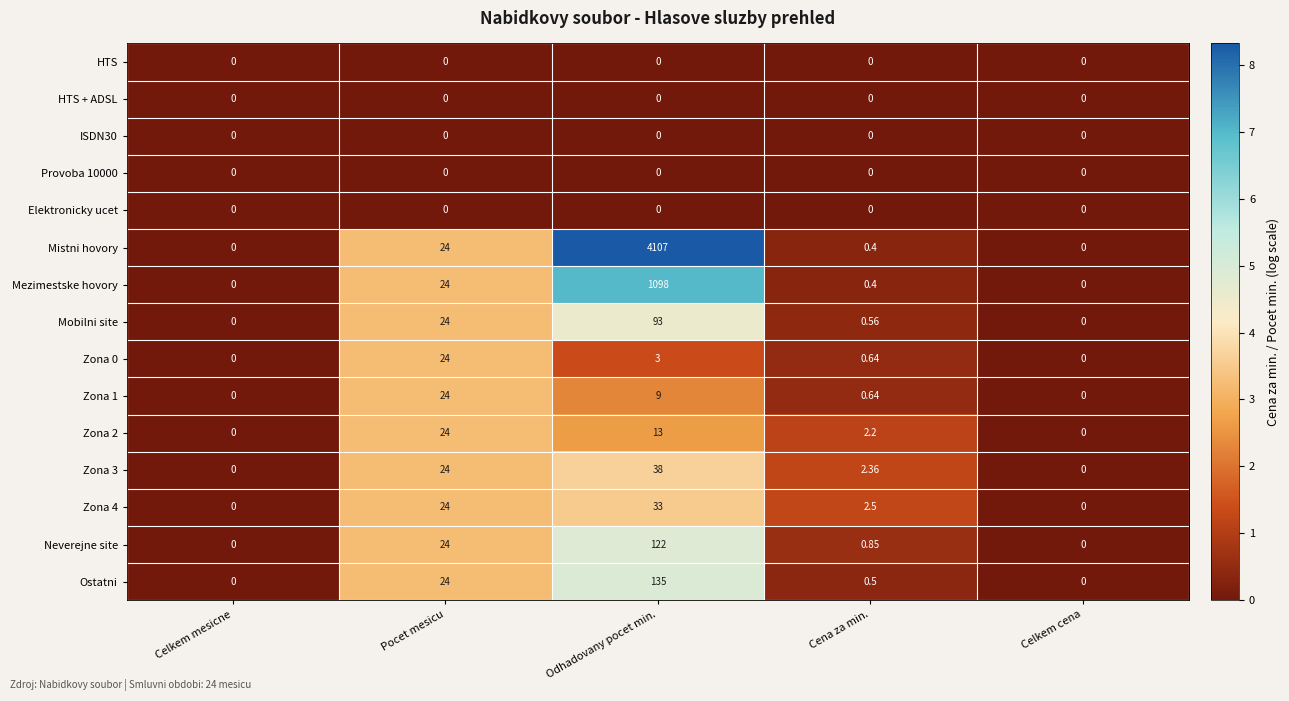

At which label does Zona 4 reach its peak?

Odhadovany pocet min.